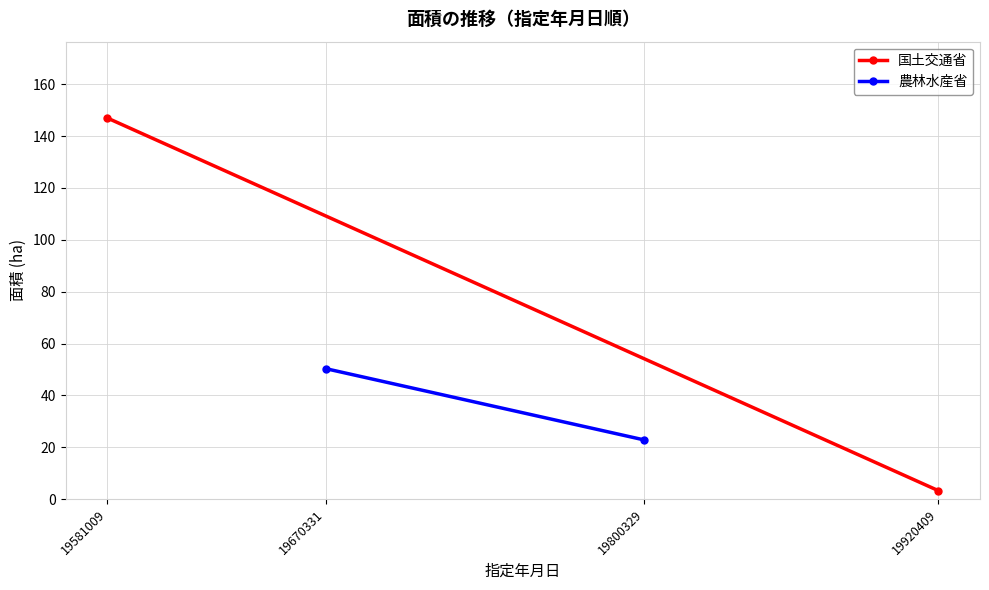

Reading right to left, list all the values displayed in this chart.

国土交通省: 3.2	147.0
農林水産省: 22.8	50.3